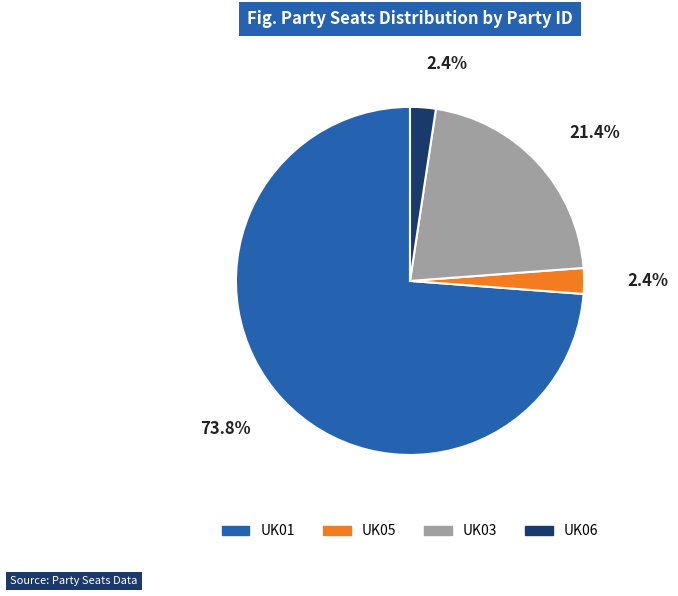

Is the sum of UK03 and UK05 greater than half?

No